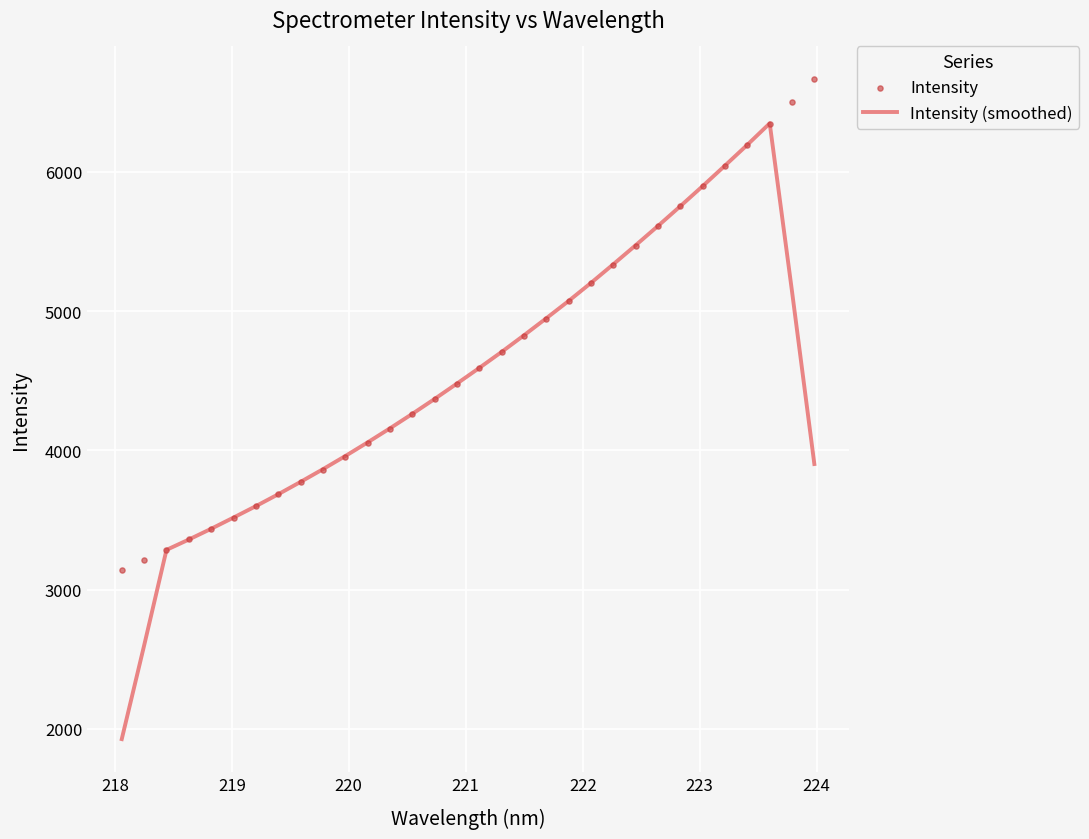

What is the highest value of the Intensity (smoothed) series?

6347.4